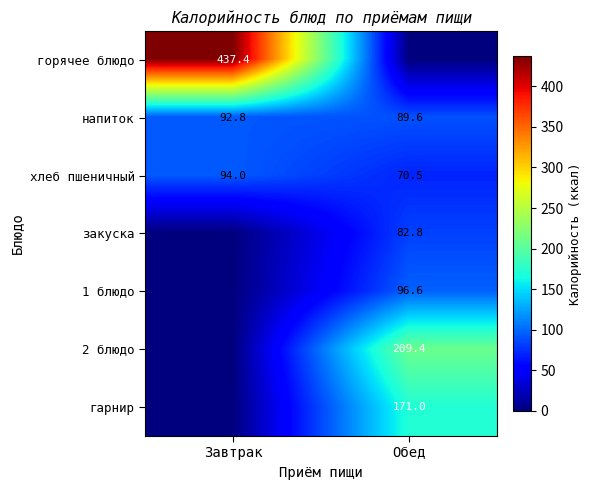

How many values in the напиток series exceed 92?

1